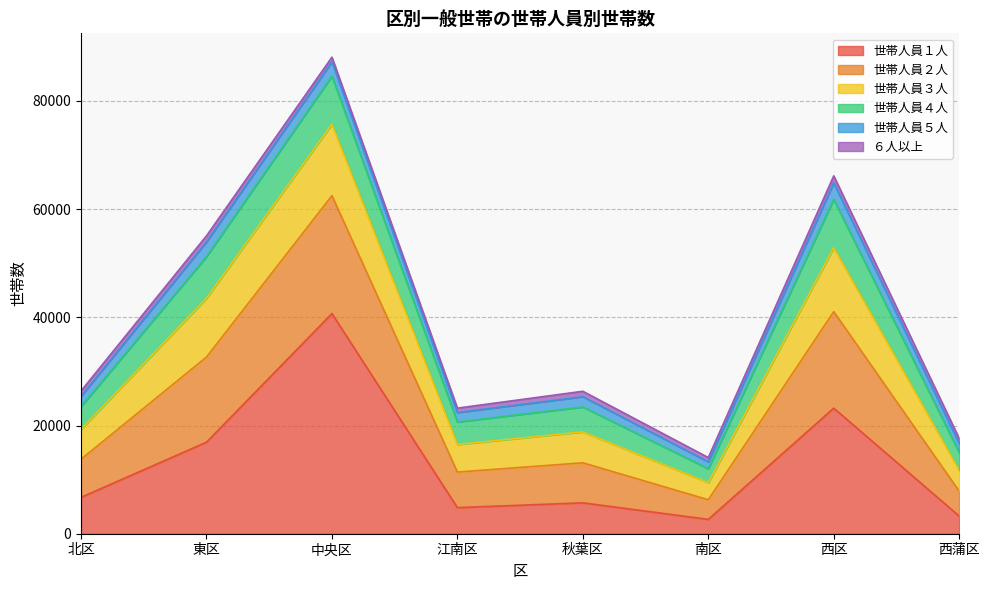

The value of 世帯人員１人 at 江南区 is 8334. True or false?

False